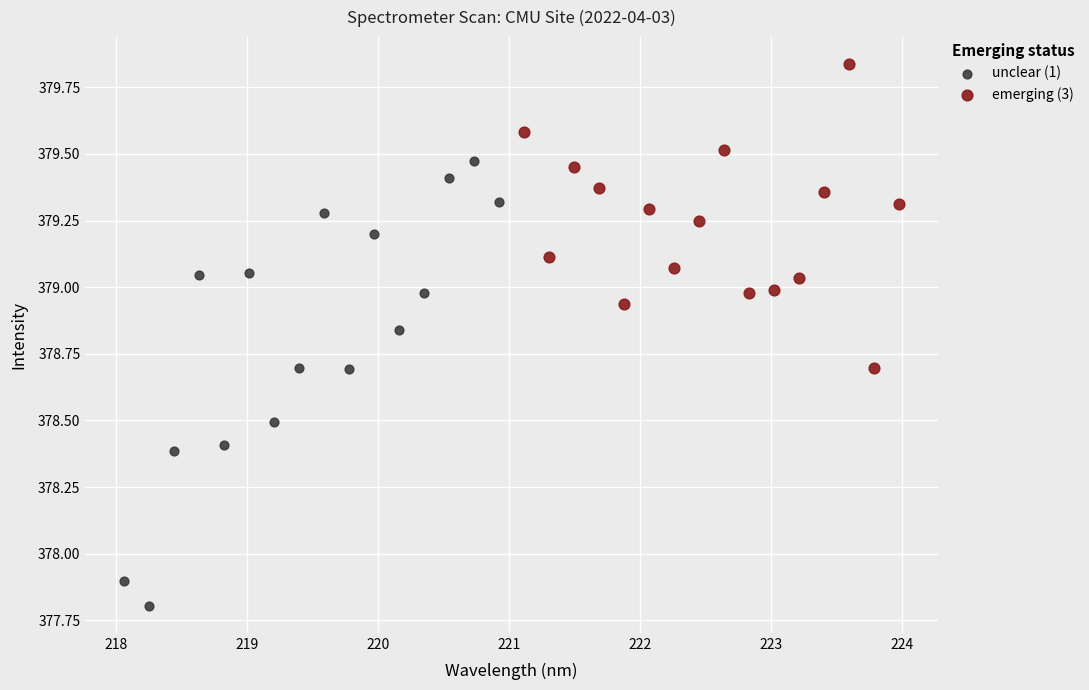

Which series contains the lowest Y value?

unclear (1)